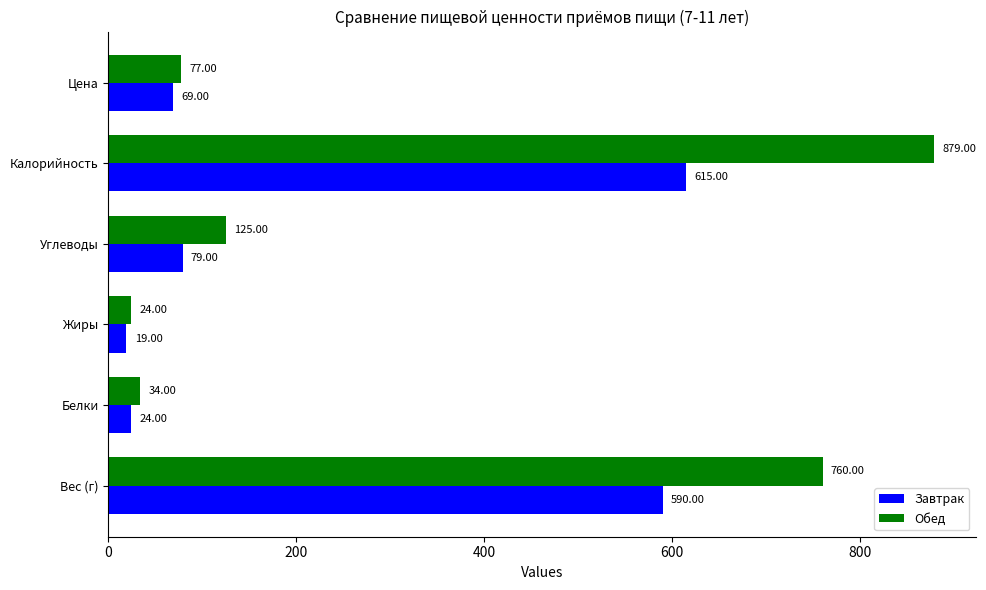

Which series has the largest total across all categories?

Обед